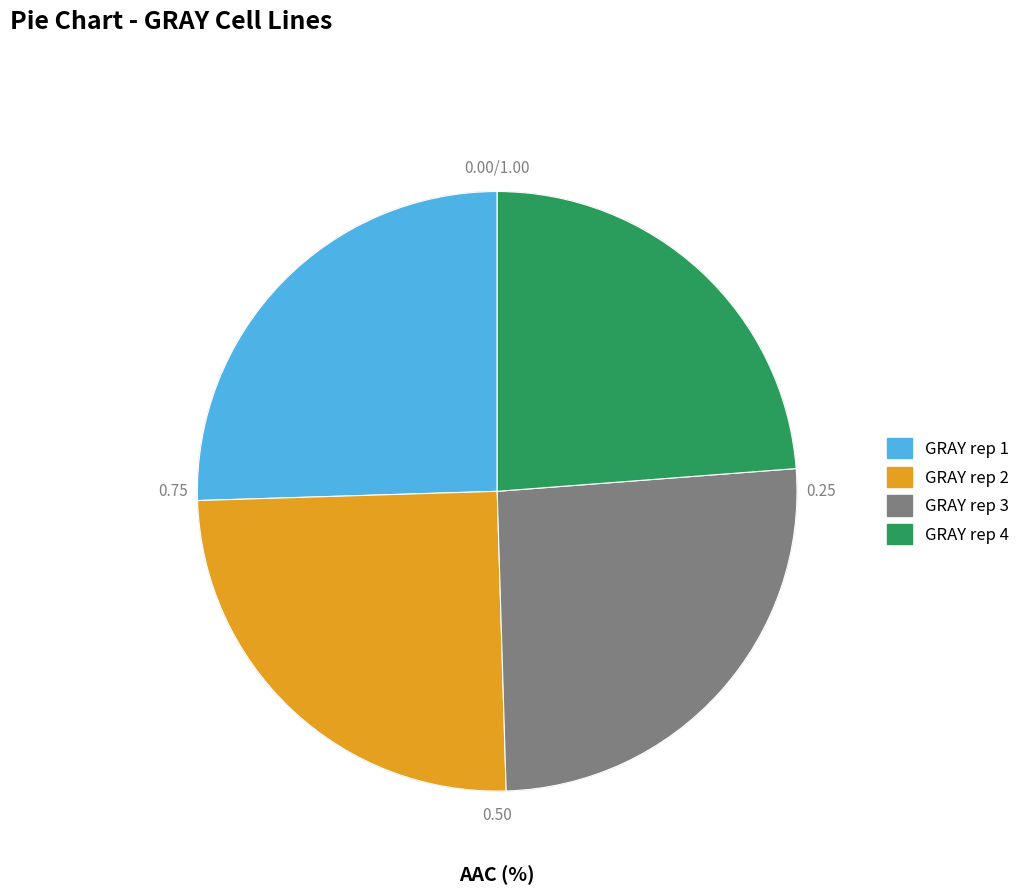

Does GRAY rep 3 account for over 50% of the chart?

No